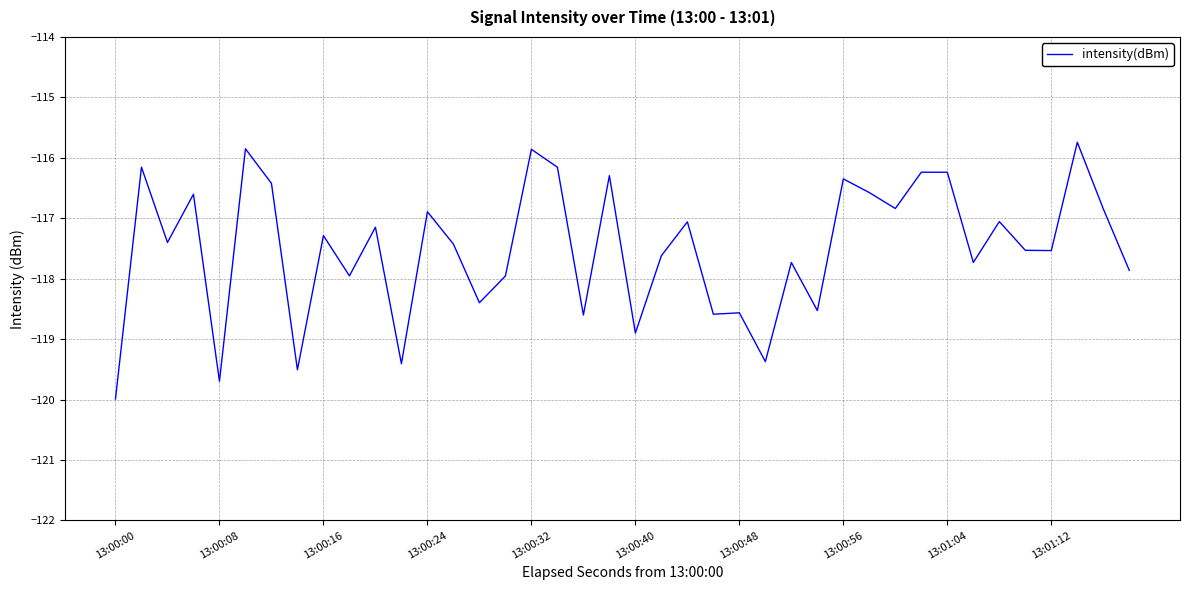

What is the maximum value shown in the chart?

-115.7